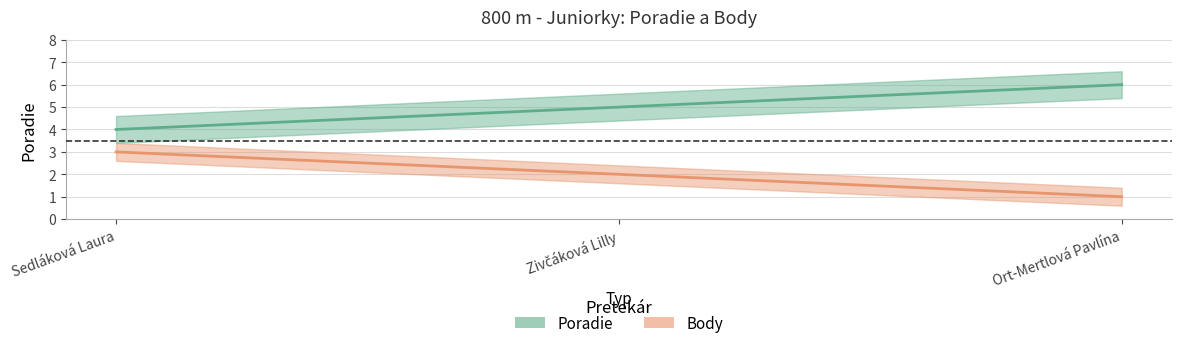

What position from the left is Sedláková Laura?

1